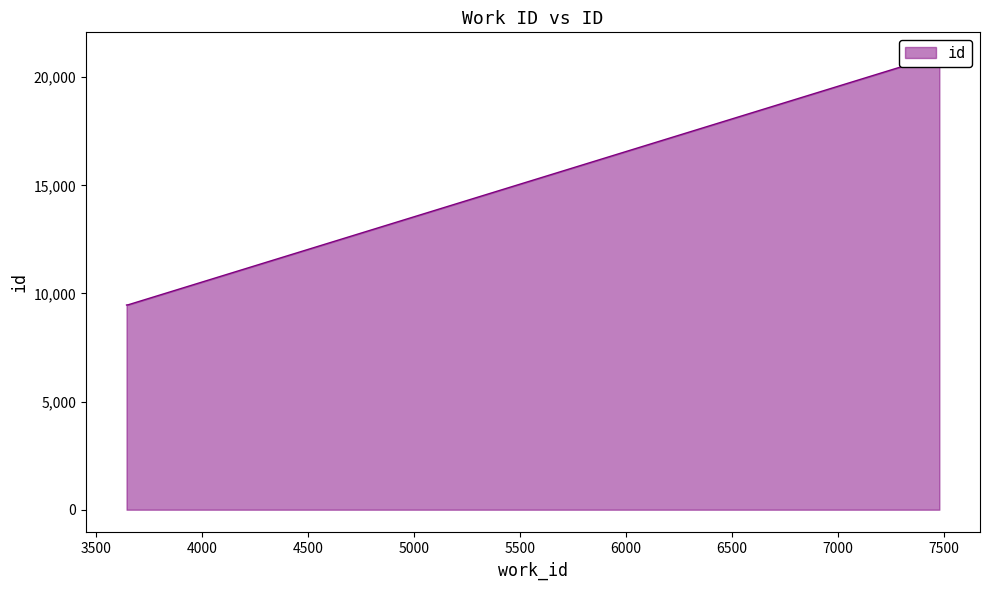

List the labels in order of value, smallest first.

3644, 3653, 7477